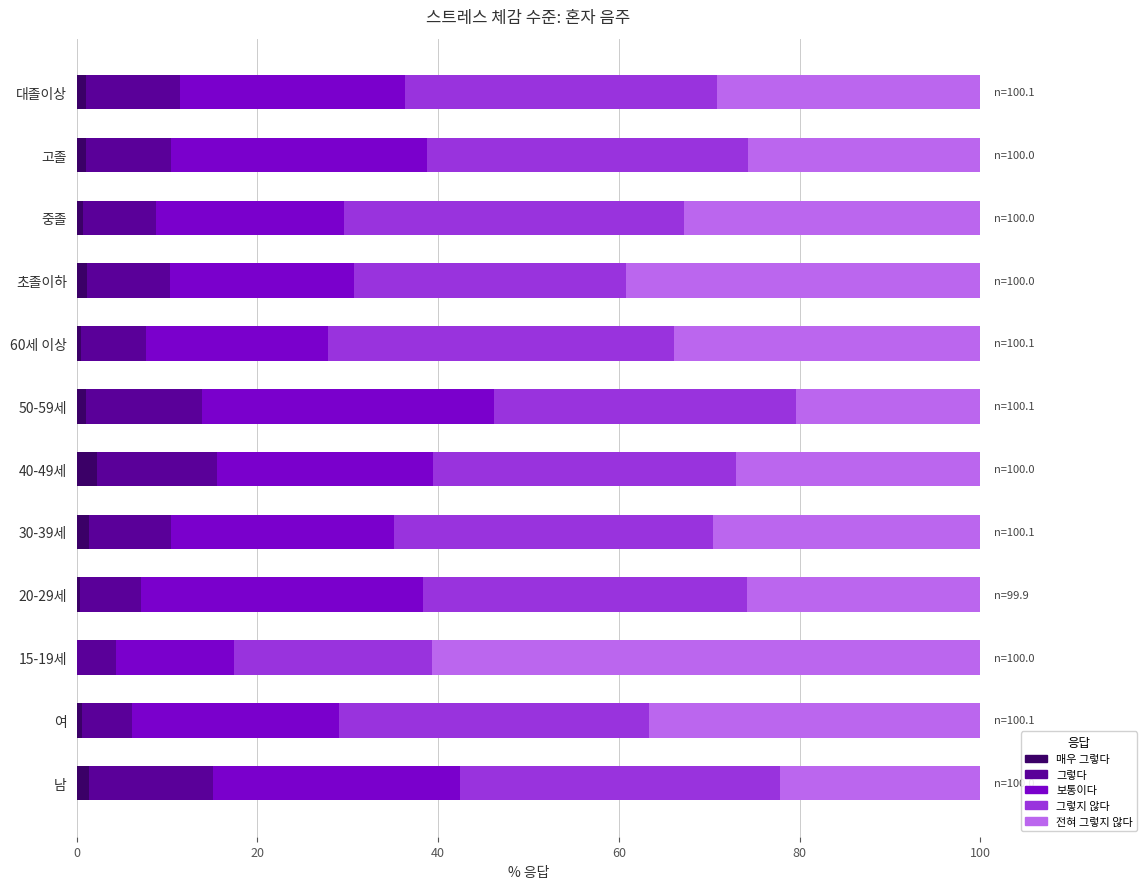

What position from the right is 고졸?

2